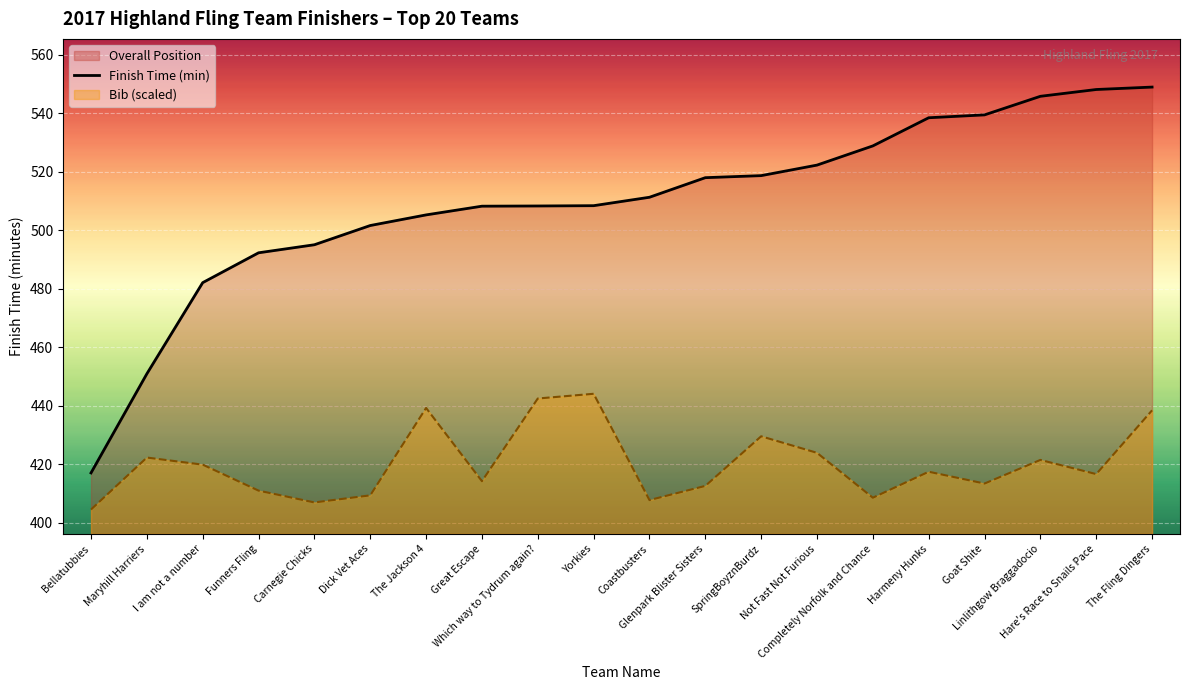

What position from the left is Carnegie Chicks?

5